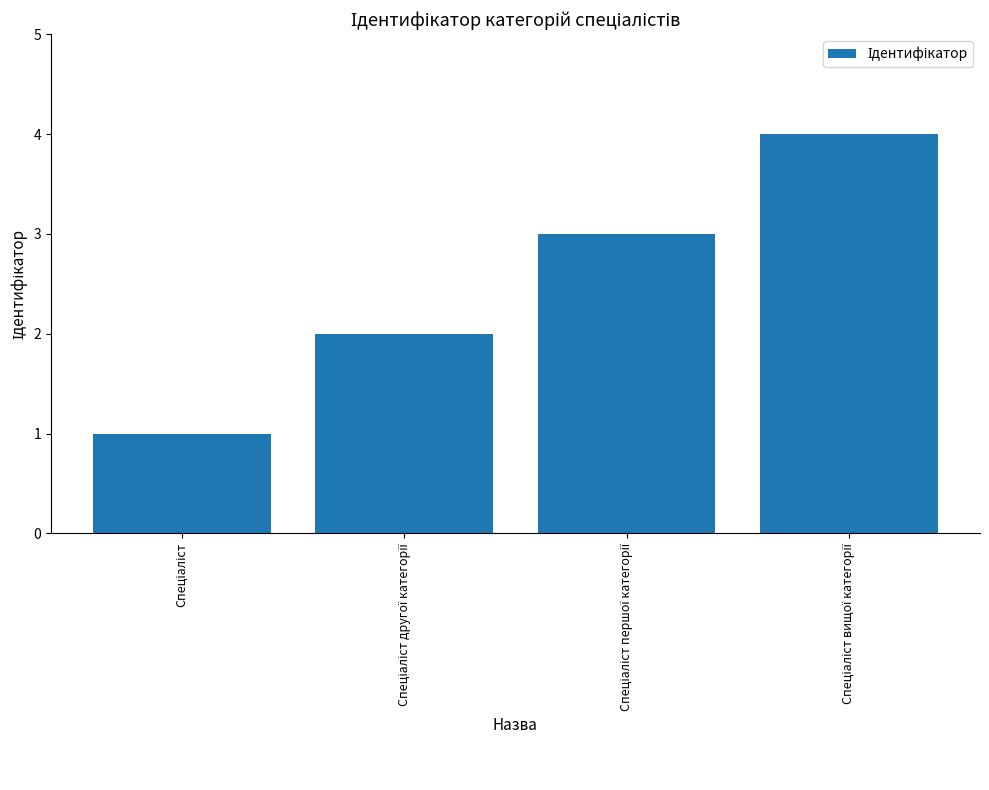

What is the difference between the second highest and minimum values?

2